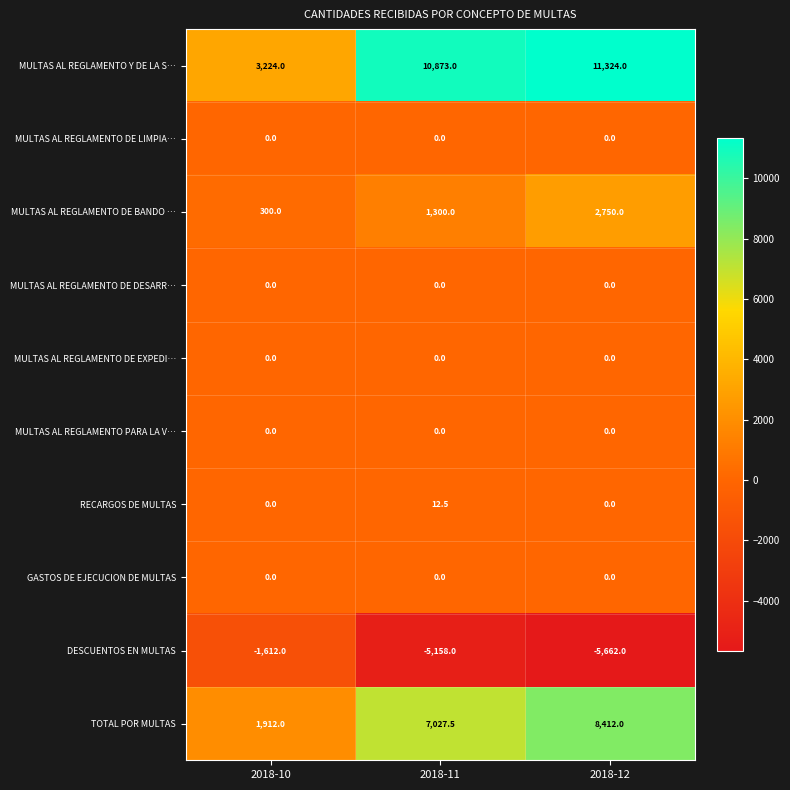

Is it true that RECARGOS DE MULTAS equals 0.0 at 2018-10?

True